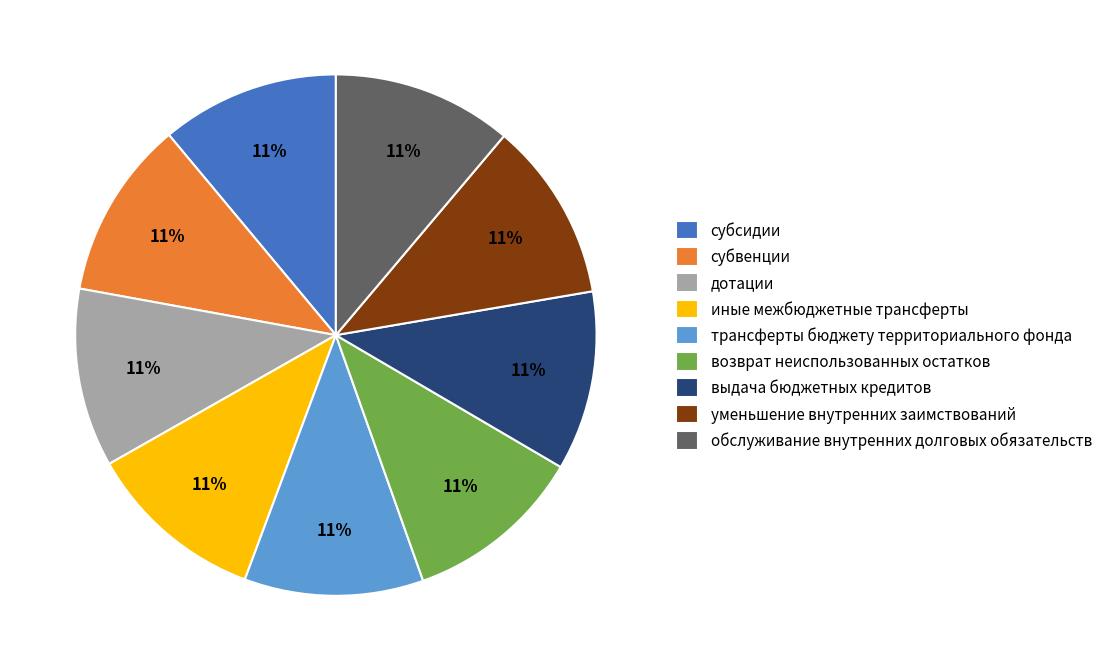

True or false: дотации accounts for 11% of the total.

True